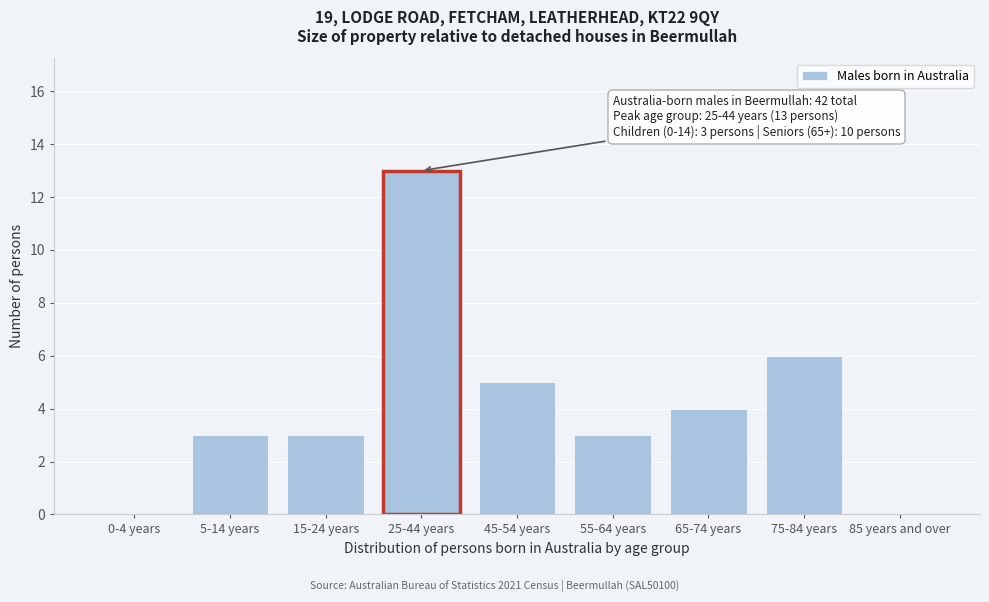

Reading left to right, what are all the values shown in this chart?

0-4 years=0	5-14 years=3	15-24 years=3	25-44 years=13	45-54 years=5	55-64 years=3	65-74 years=4	75-84 years=6	85 years and over=0